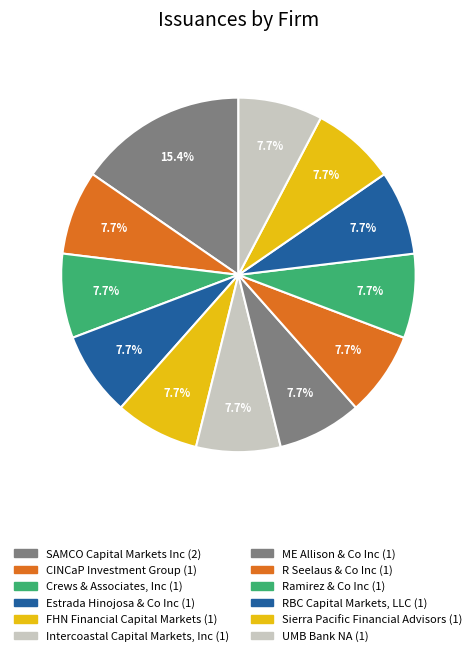

Is there a majority slice in this chart?

No